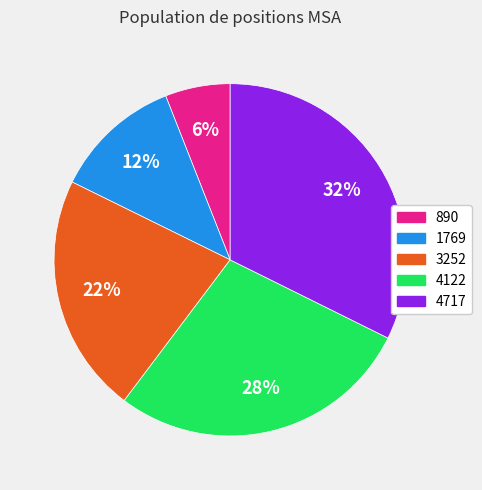

True or false: 3252 accounts for 22% of the total.

True